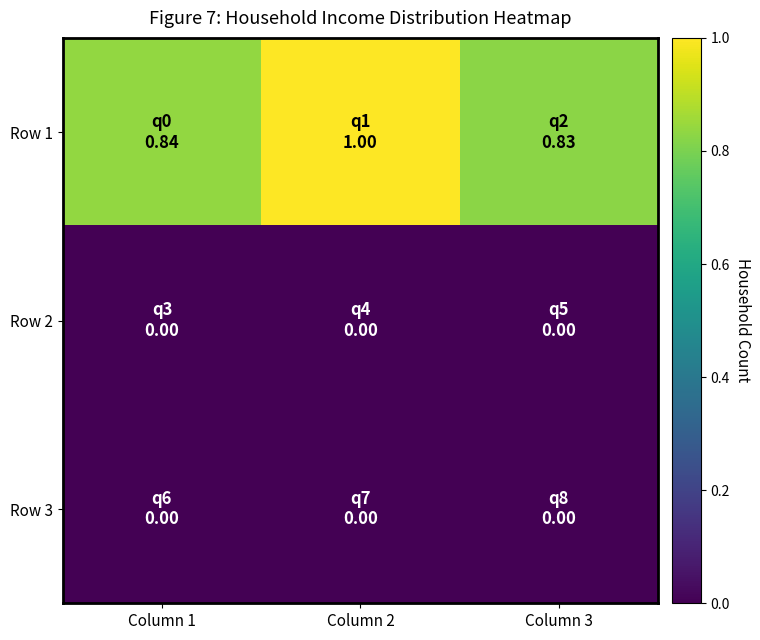

What is the total value across all series at Column 3?

0.8